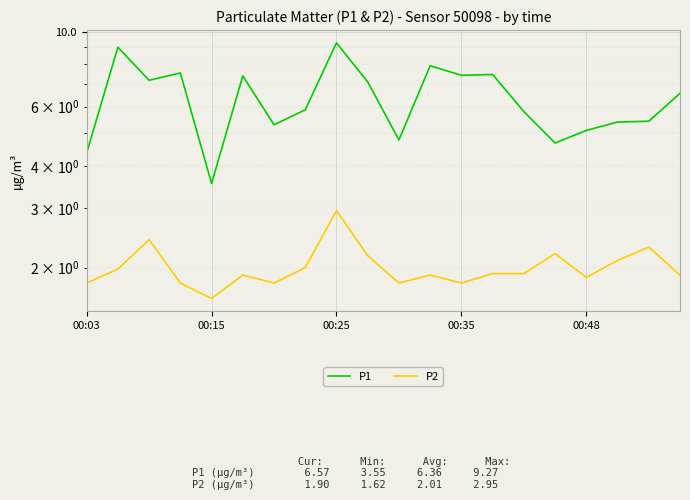

What is the sum of the P1 values at 7 and 14?

11.7